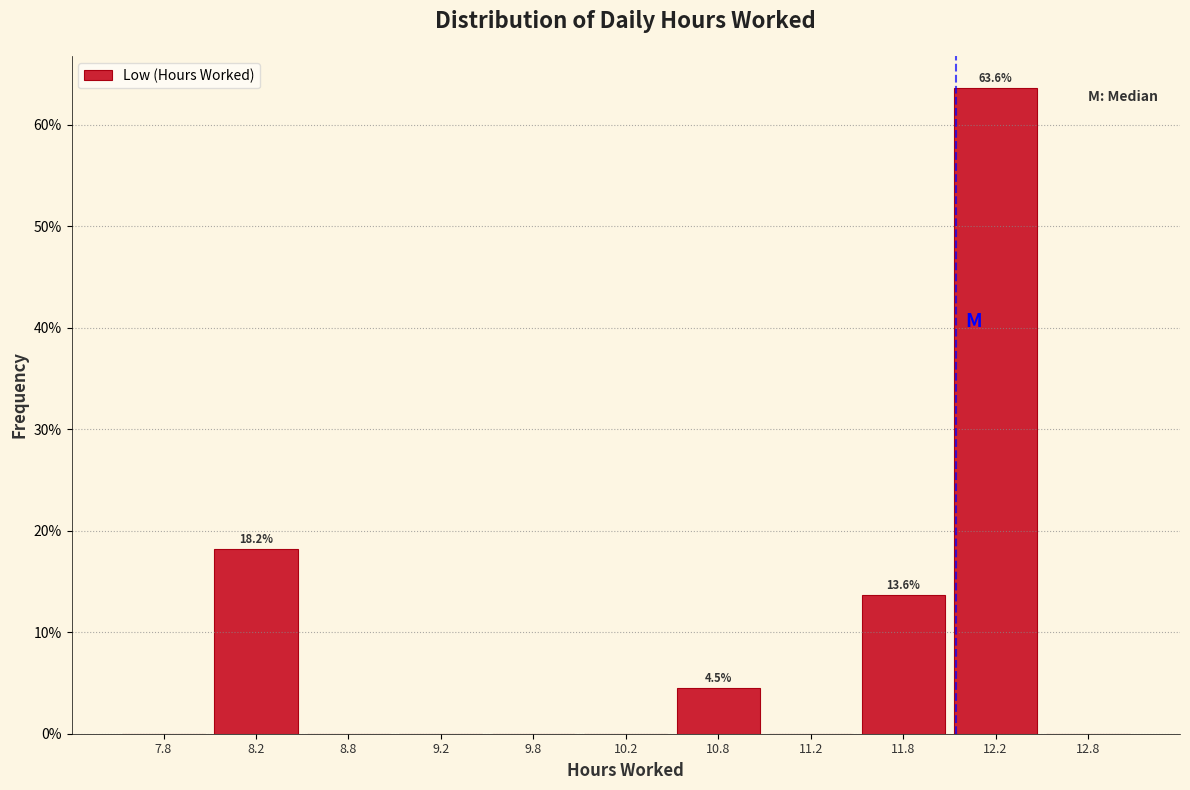

Over which range of the x-axis is the bar tallest?

12.0 to 12.5